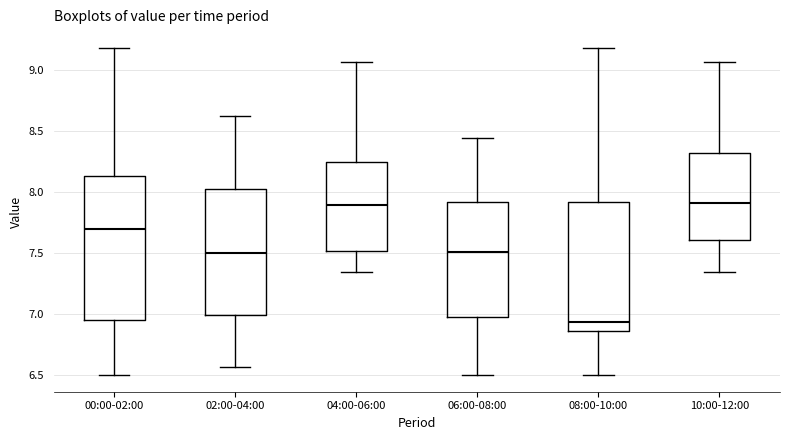

Which box's median line is the lowest?

08:00-10:00